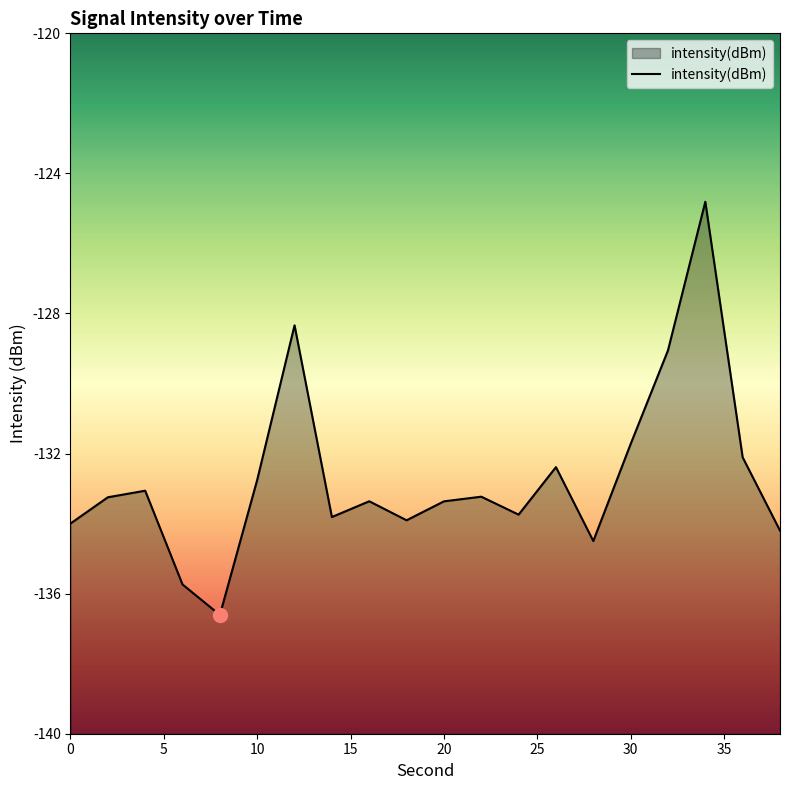

What is the approximate value at 22?

-133.2